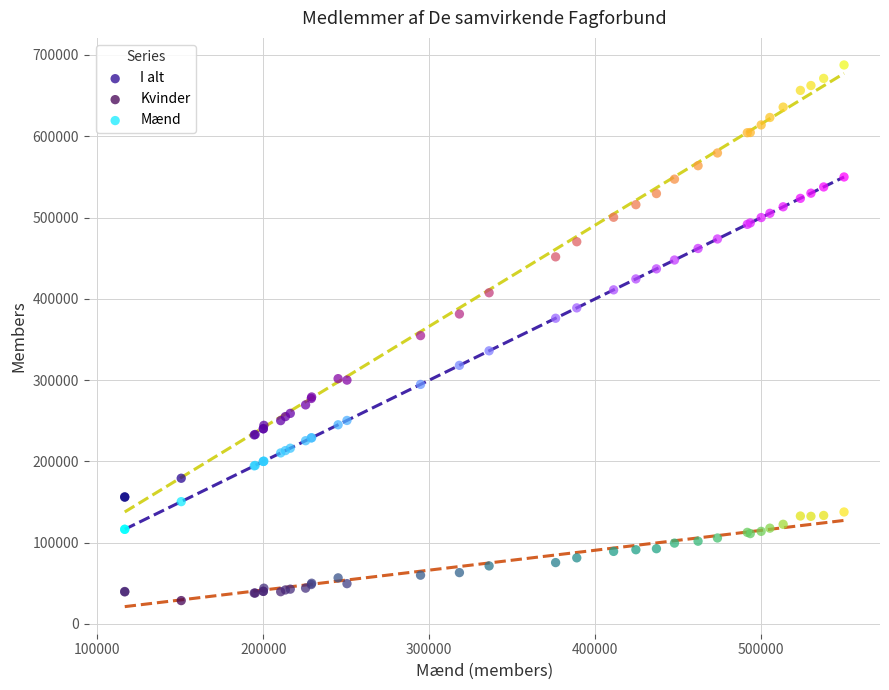

What are all the series names shown in the legend?

I alt, Kvinder, Mænd